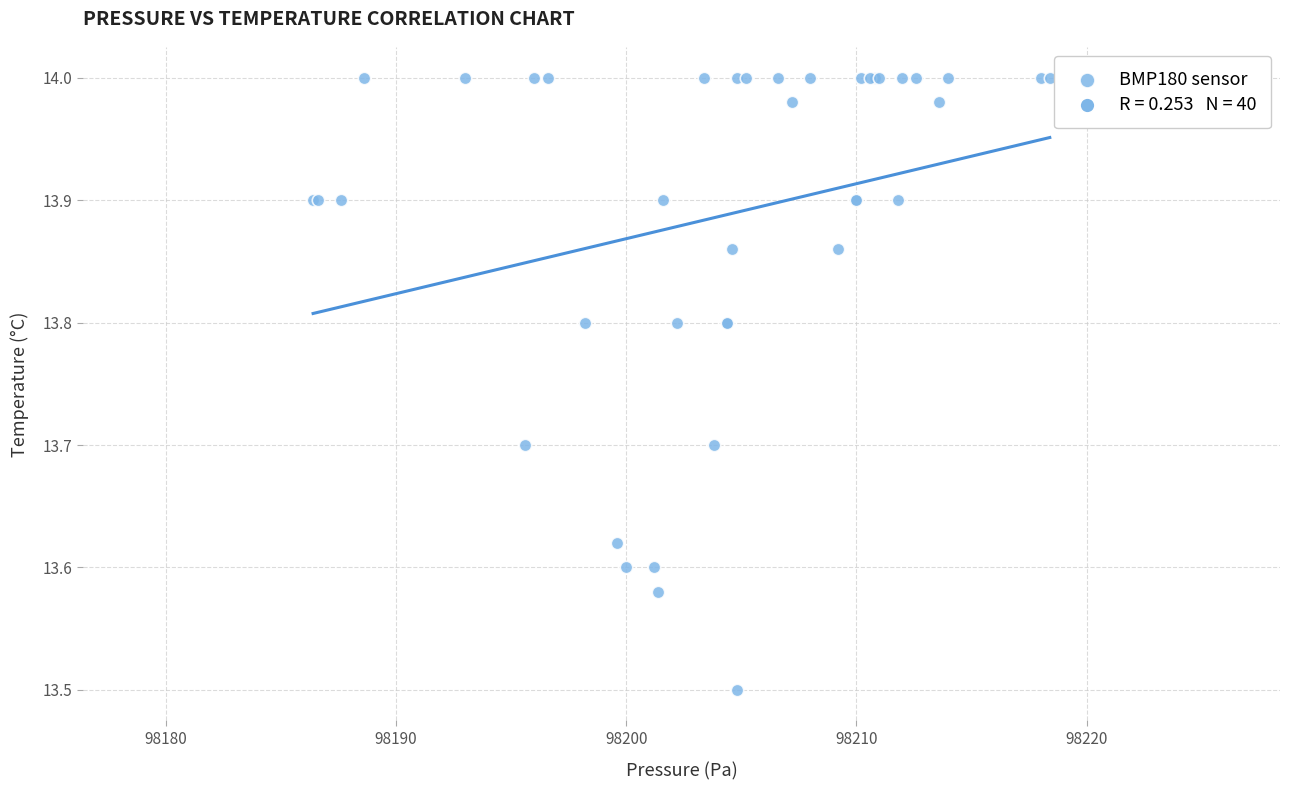

What Y value in the scatter plot is closest to 13?

13.5